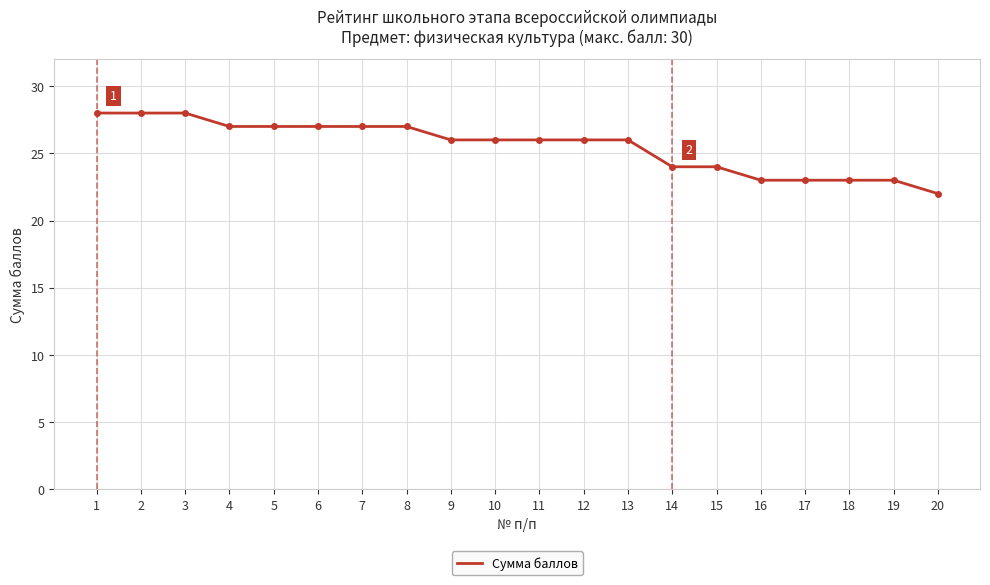

Reading left to right, list all the values displayed in this chart.

28	28	28	27	27	27	27	27	26	26	26	26	26	24	24	23	23	23	23	22